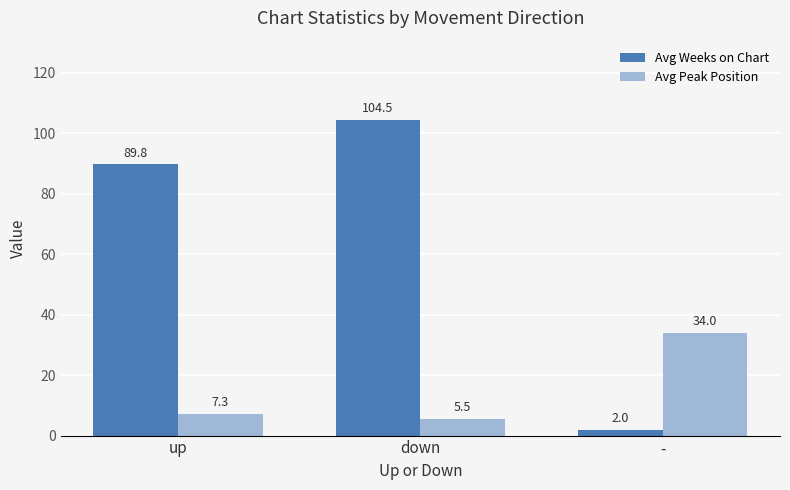

Reading left to right, list all the values displayed in this chart.

Avg Weeks on Chart: up=89.8	down=104.5	-=2.0
Avg Peak Position: up=7.3	down=5.5	-=34.0